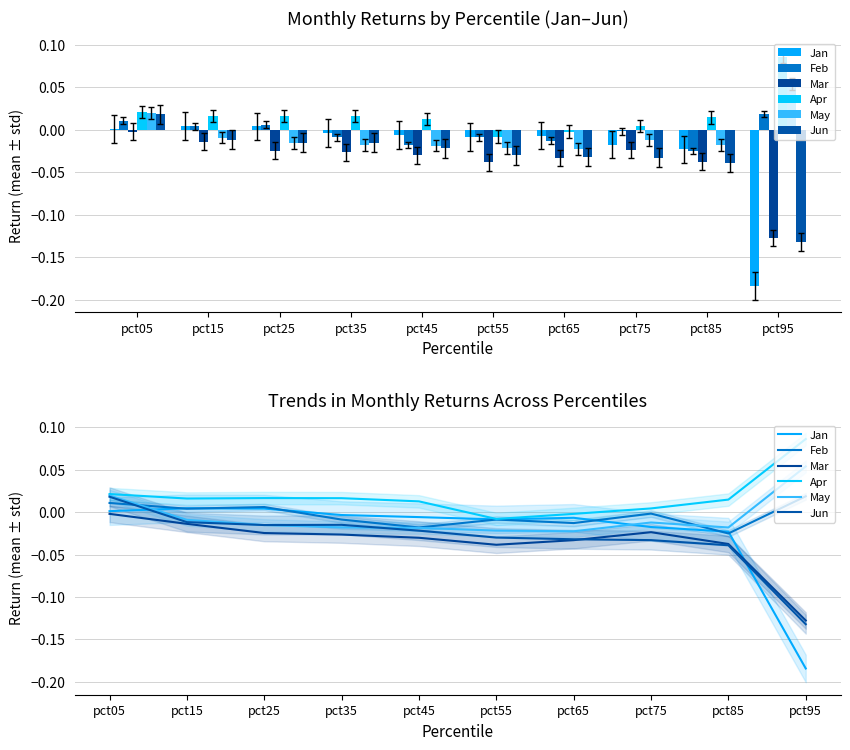

Rank the categories by Feb value from lowest to highest.

pct85, pct45, pct65, pct35, pct55, pct75, pct15, pct25, pct05, pct95